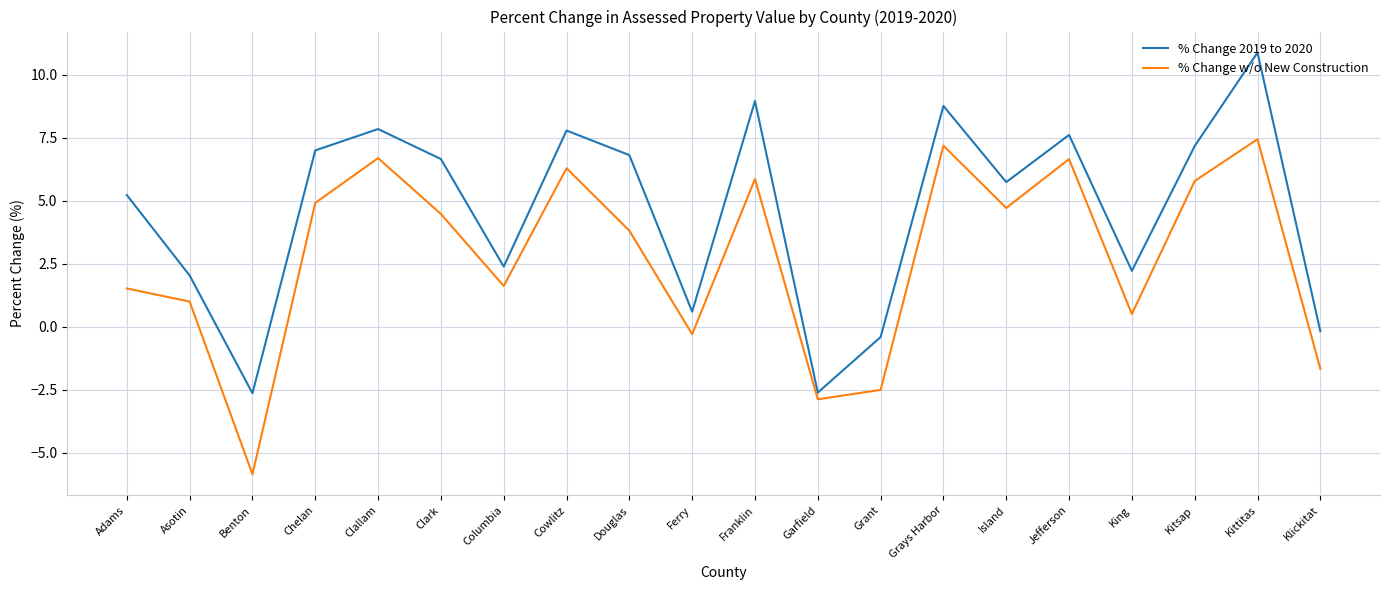

What is the difference between the maximum and minimum values in the % Change 2019 to 2020 series?

13.5